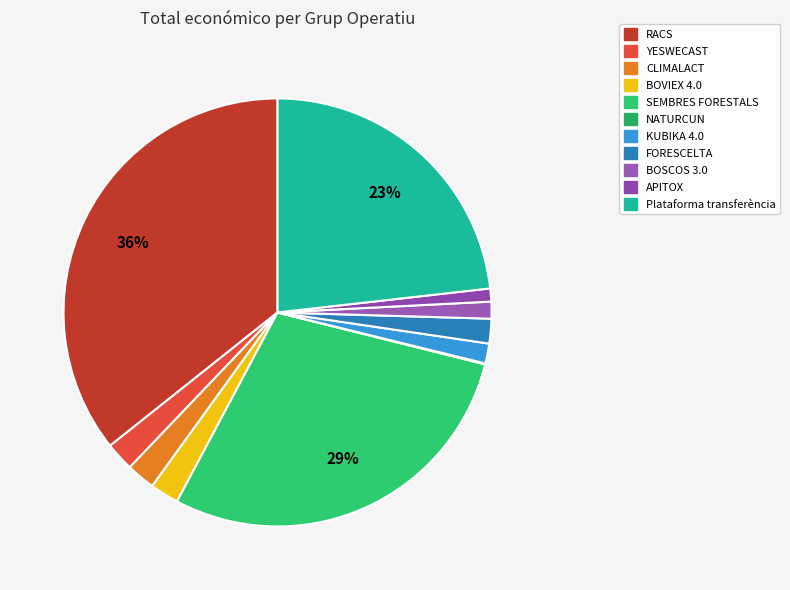

Do SEMBRES FORESTALS and RACS together represent more than half of the pie?

Yes